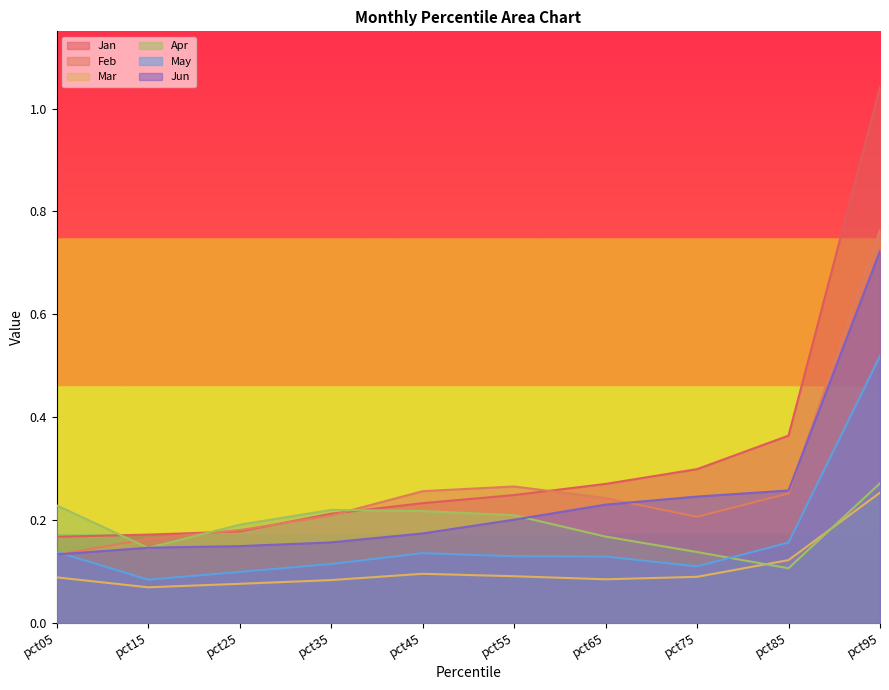

Reading left to right, what are all the values shown in this chart?

Jan: 0.2	0.2	0.2	0.2	0.2	0.2	0.3	0.3	0.4	1.0
Feb: 0.1	0.2	0.2	0.2	0.3	0.3	0.2	0.2	0.3	0.8
Mar: 0.1	0.1	0.1	0.1	0.1	0.1	0.1	0.1	0.1	0.3
Apr: 0.2	0.1	0.2	0.2	0.2	0.2	0.2	0.1	0.1	0.3
May: 0.1	0.1	0.1	0.1	0.1	0.1	0.1	0.1	0.2	0.5
Jun: 0.1	0.1	0.1	0.2	0.2	0.2	0.2	0.2	0.3	0.7